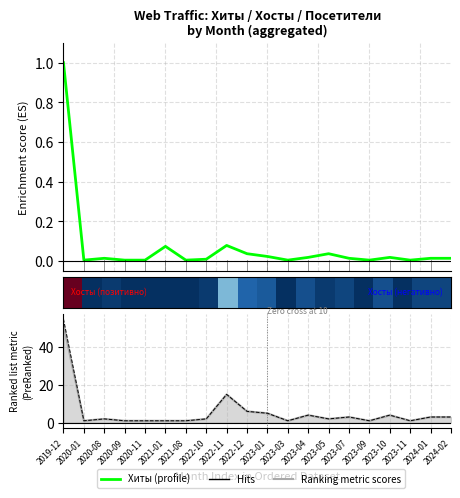

In Хиты (profile), how many points are higher than both neighbors (excluding endpoints)?

5